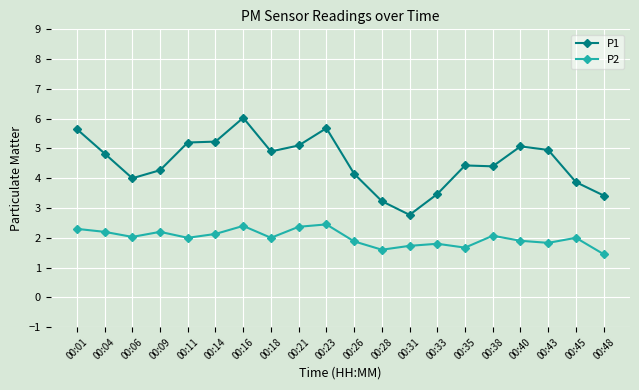

How many distinct data groups are displayed?

2